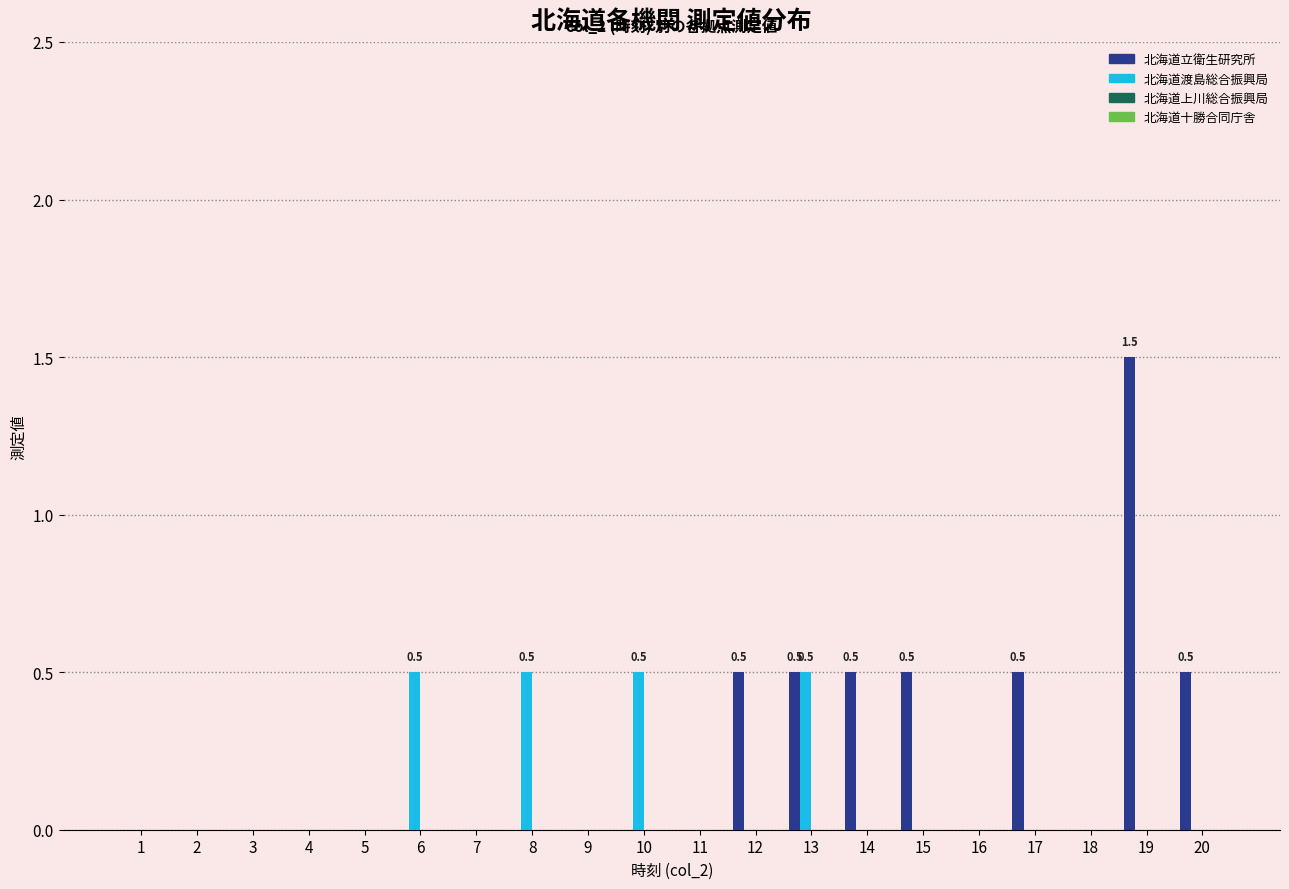

Which series has the largest total across all categories?

北海道立衛生研究所